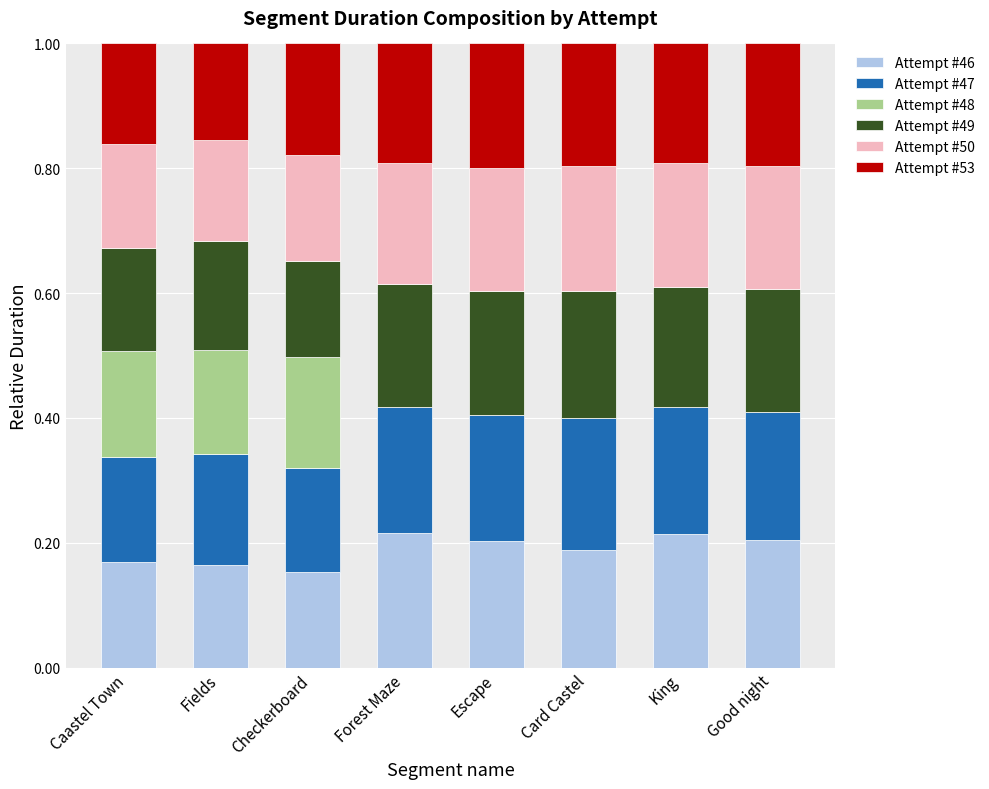

The Attempt #46 series shows 0.0 at Caastel Town. True or false?

False